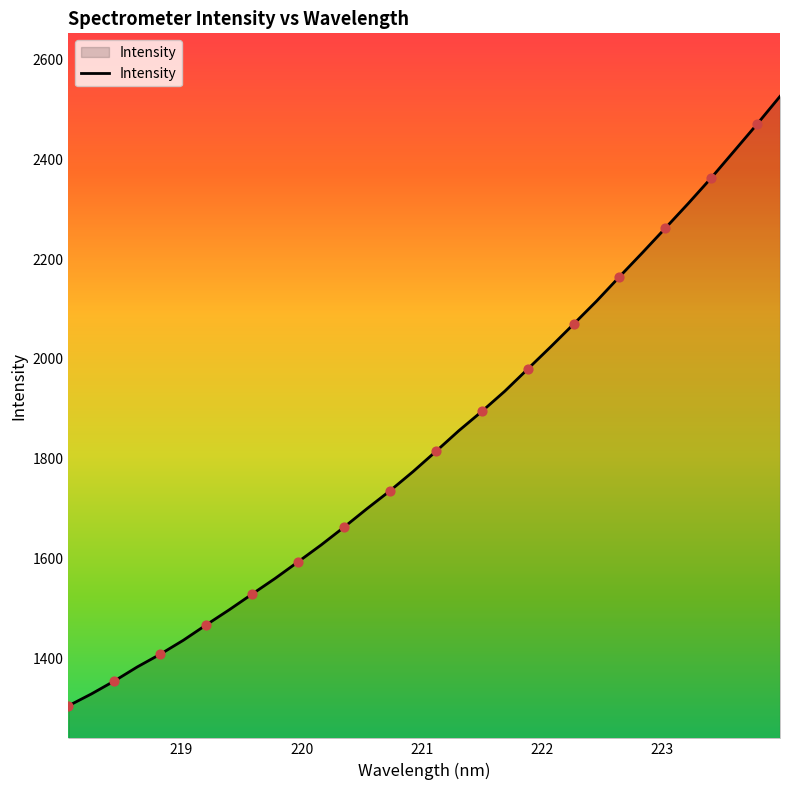

What is the greatest value displayed?

2526.0